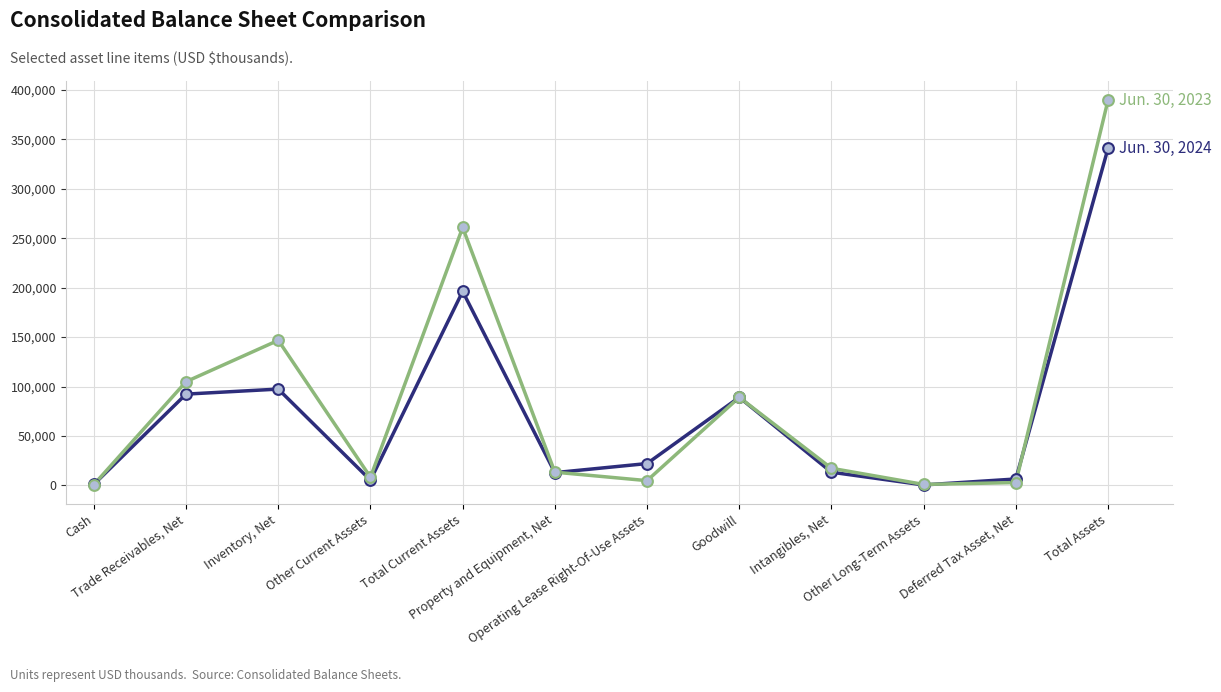

What is the maximum value shown in the chart?

389530